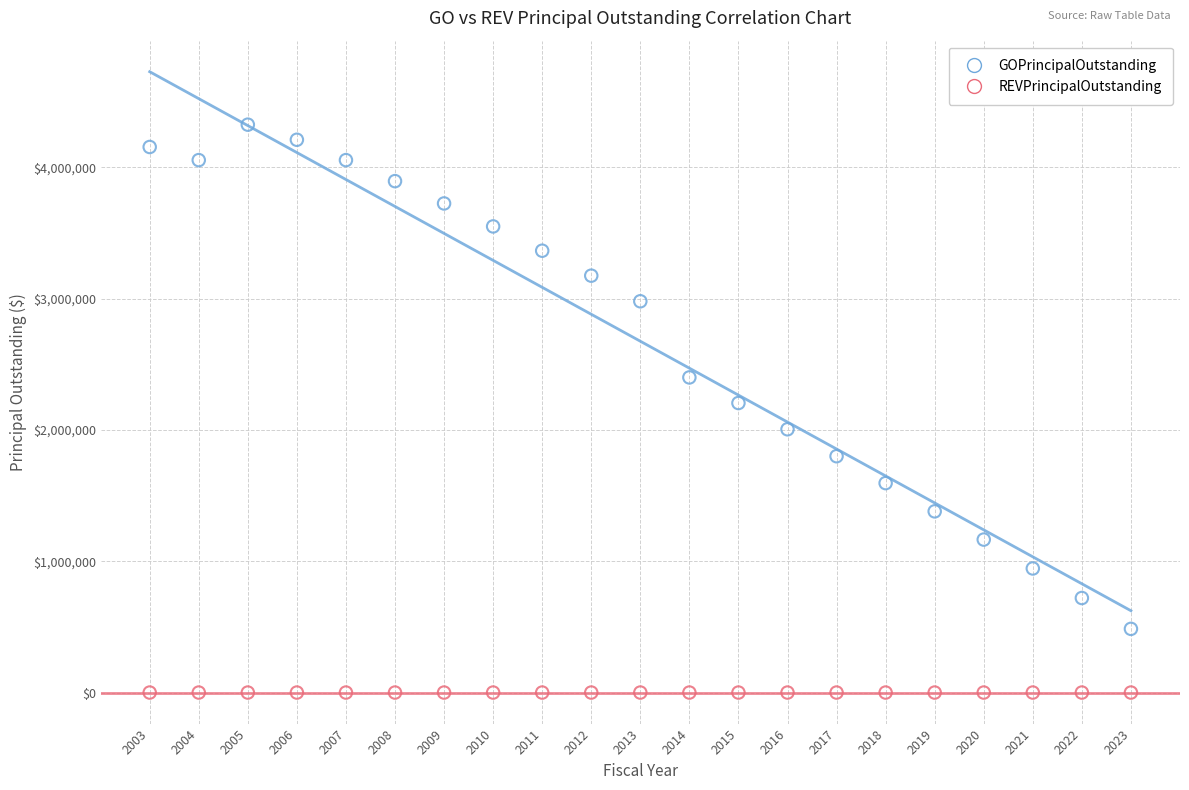

What are all the series names shown in the legend?

GOPrincipalOutstanding, REVPrincipalOutstanding